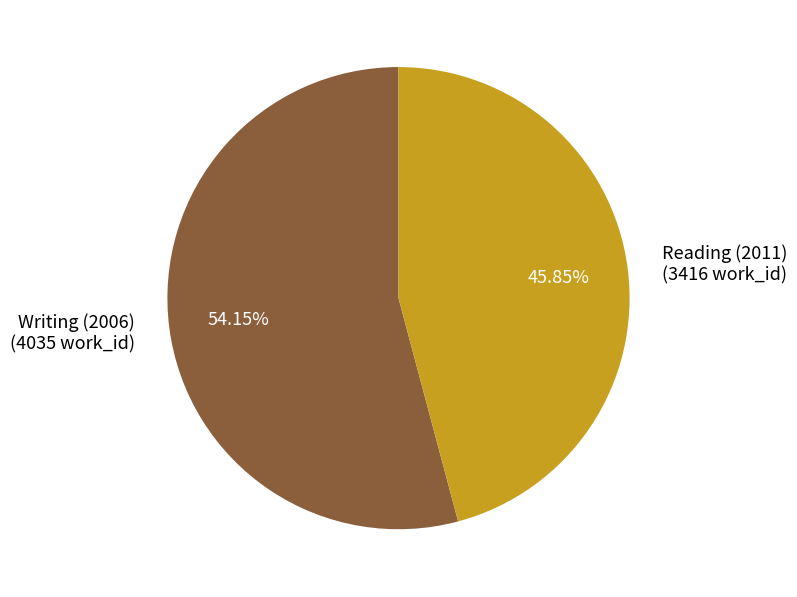

What is the total percentage of Writing (2006) and Reading (2011)?

100.0%